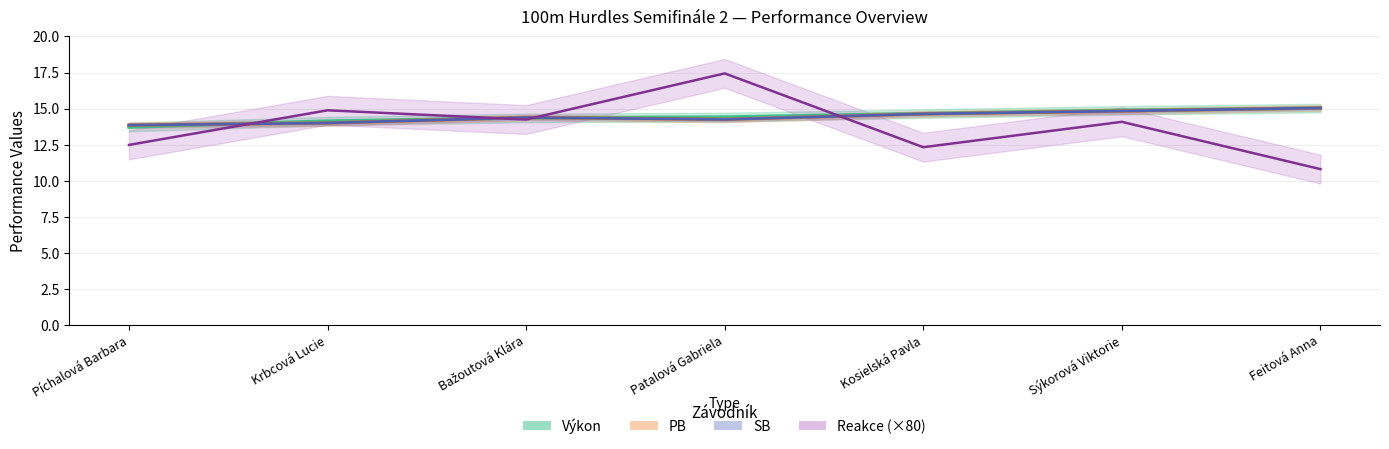

Where does the Výkon series first go above 14?

Krbcová Lucie